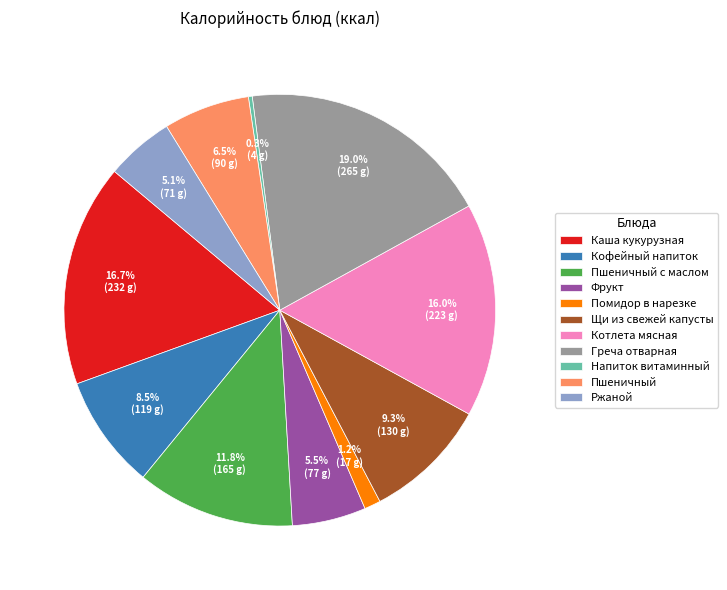

Is there a majority slice in this chart?

No